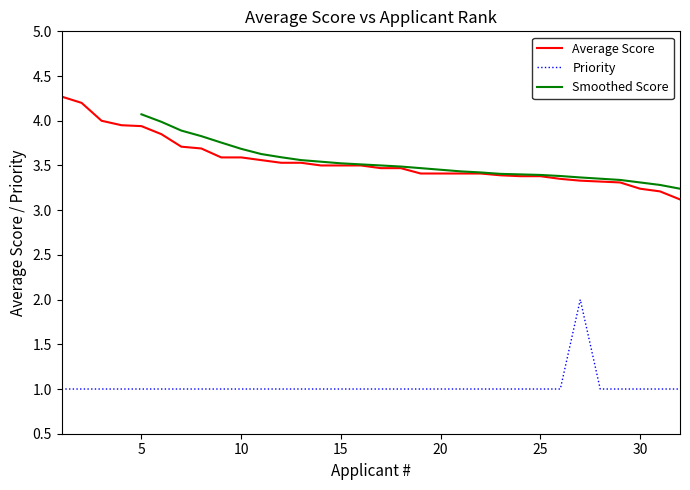

True or false: Priority has a value of 1.7 at 4.

False